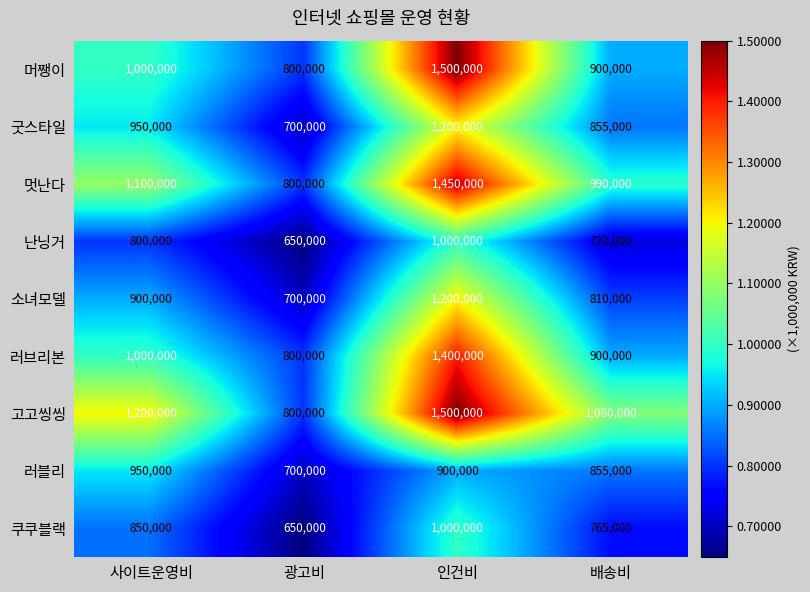

What is the difference between the highest and lowest values at 사이트운영비?

400000